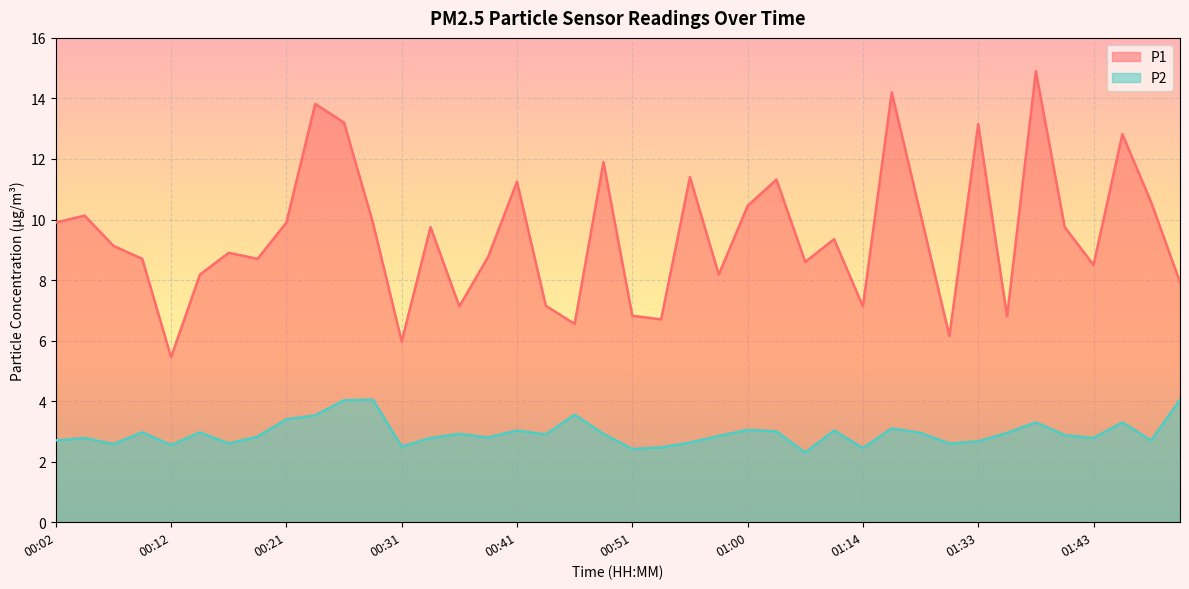

How many lines are shown in the chart?

2